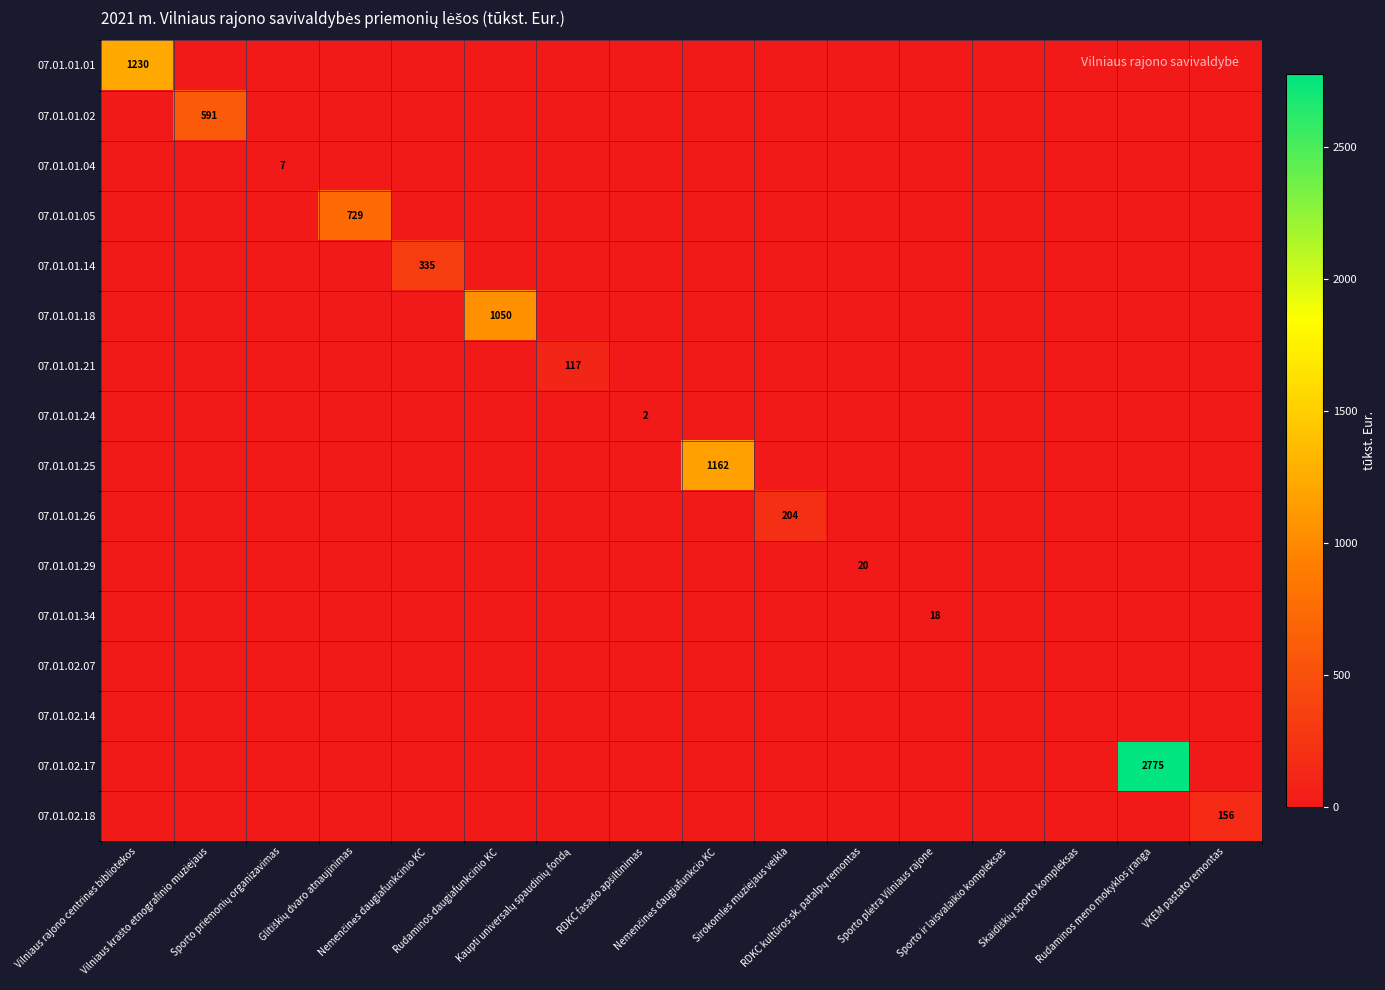

Rank the categories by 07.01.02.18 value from highest to lowest.

VKEM pastato remontas, Vilniaus rajono centrinės bibliotekos, Vilniaus krašto etnografinio muziejaus, Sporto priemonių organizavimas, Glitiškių dvaro atnaujinimas, Nemenčinės daugiafunkcinio KC, Rudaminos daugiafunkcinio KC, Kaupti universalų spaudinių fondą, RDKC fasado apšiltinimas, Nemenčinės daugiafunkcio KC, Sirokomlės muziejaus veikla, RDKC kultūros sk. patalpų remontas, Sporto plėtra Vilniaus rajone, Sporto ir laisvalaikio kompleksas, Skaidiškių sporto kompleksas, Rudaminos meno mokyklos įranga